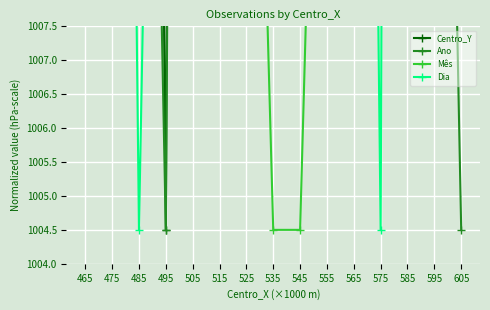

List the labels in order of Centro_Y value, largest first.

565, 505, 525, 465, 555, 585, 535, 575, 545, 485, 515, 475, 595, 605, 495